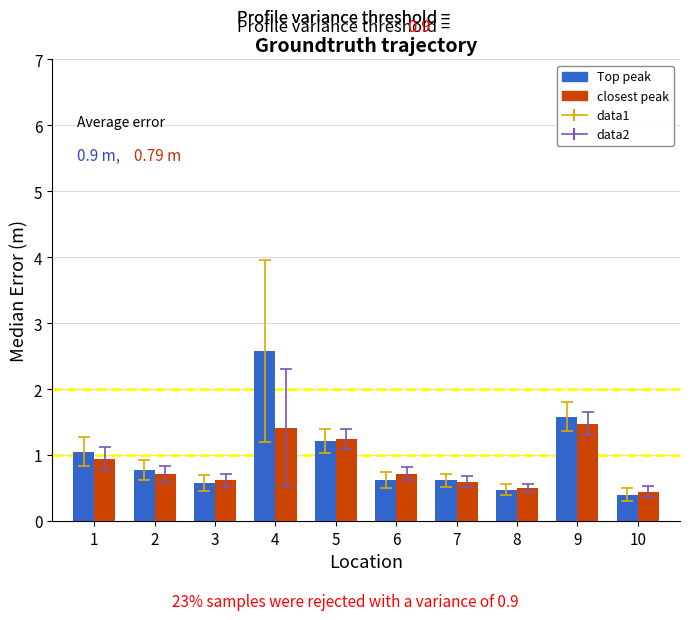

True or false: Top peak has a value of 0.6 at 3.

True